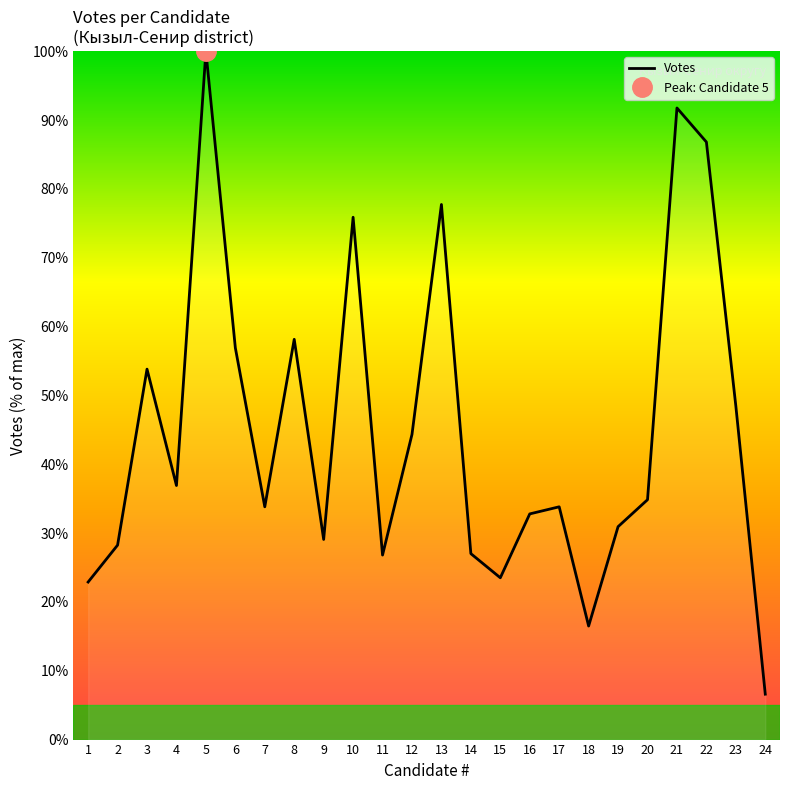

Rank the categories by value from lowest to highest.

24, 18, 1, 15, 11, 14, 2, 9, 19, 16, 7, 17, 20, 4, 12, 23, 3, 6, 8, 10, 13, 22, 21, 5